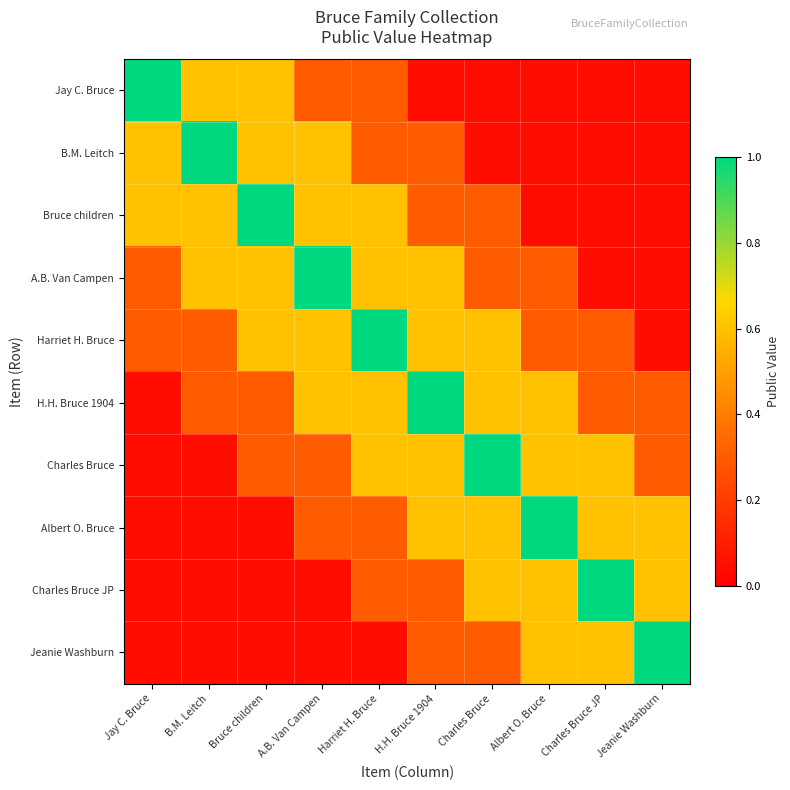

Which series has the widest spread of values?

Jay C. Bruce